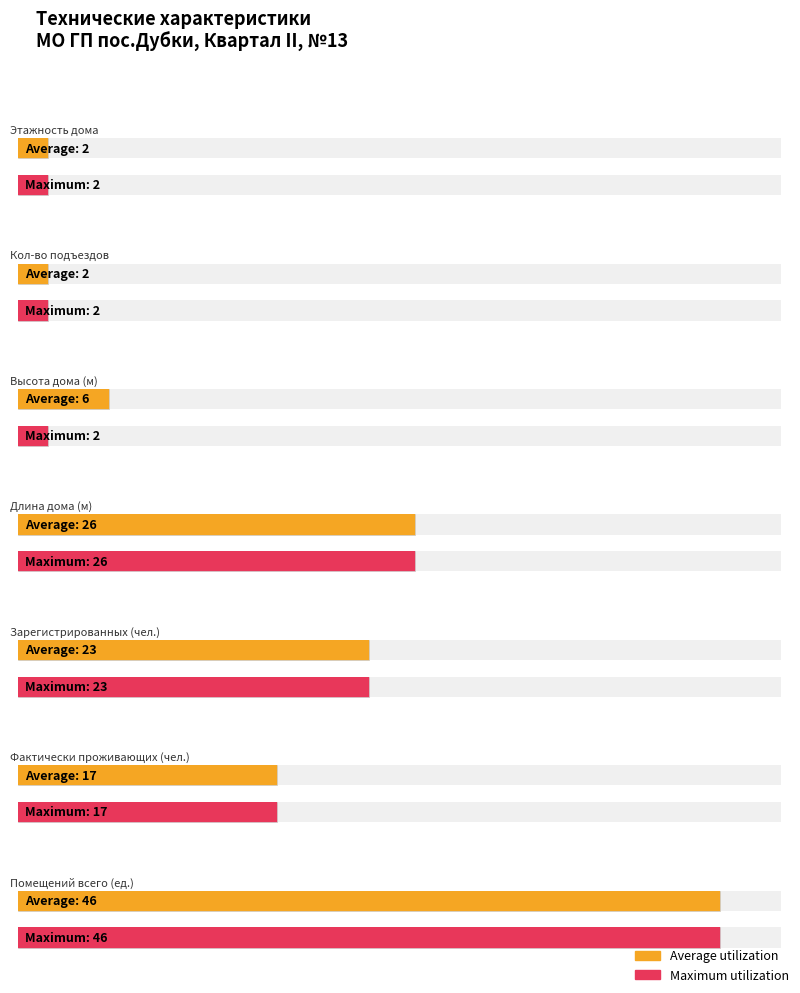

What are all the series names shown in the legend?

Average utilization, Maximum utilization